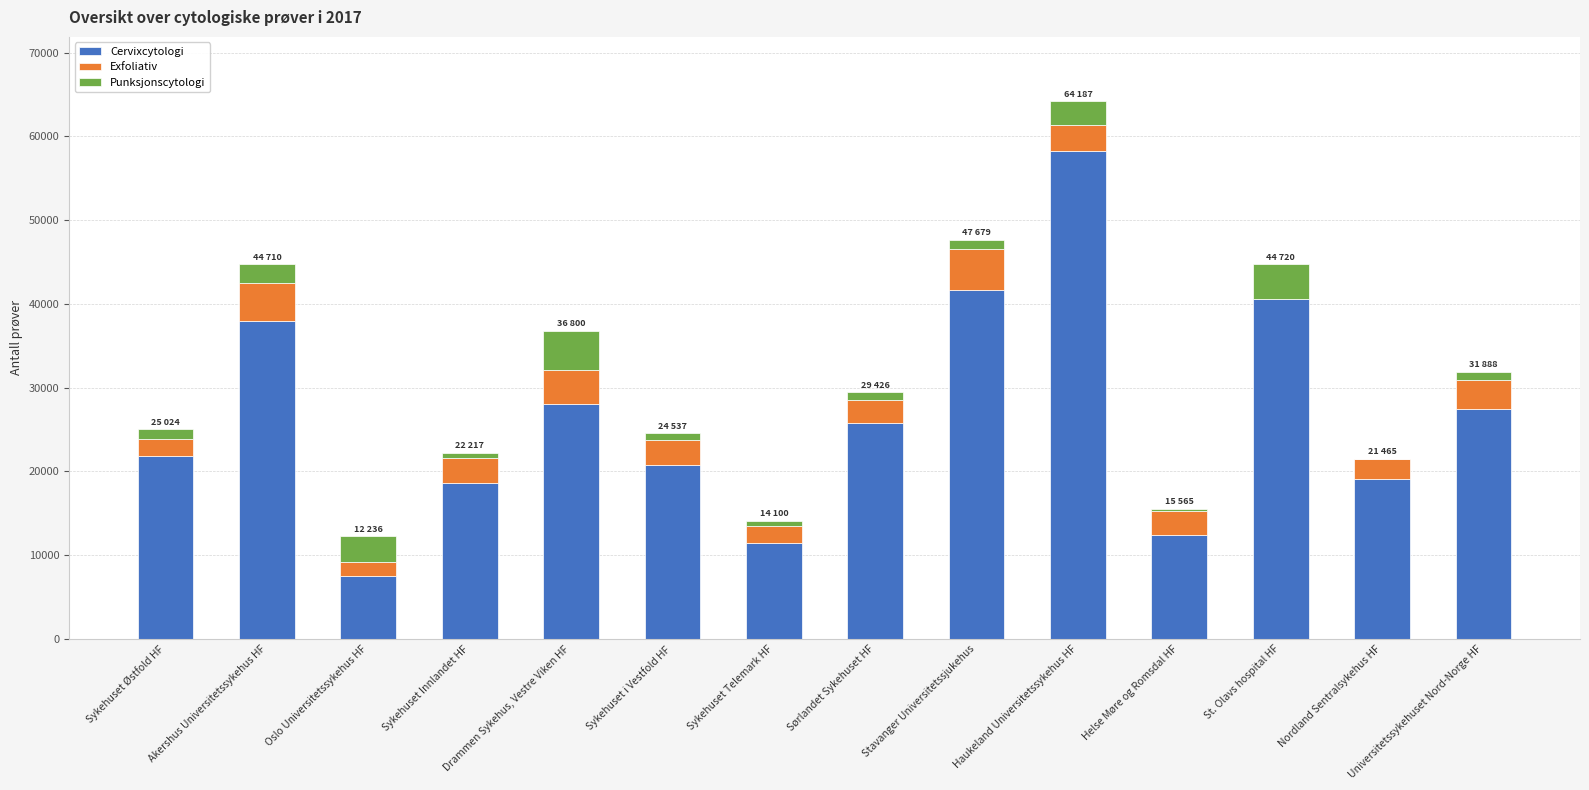

What is the approximate value of Cervixcytologi at Haukeland Universitetssykehus HF?

58278